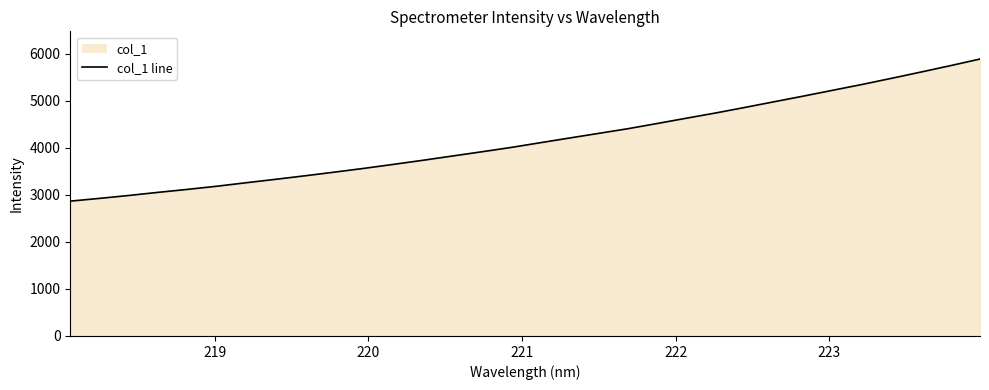

Reading right to left, what are all the values shown in this chart?

5891.4	5751.9	5616.4	5483.5	5353.5	5229.8	5105.8	4985.3	4864.2	4745.7	4634.0	4521.1	4409.8	4310.4	4210.9	4110.4	4009.3	3917.1	3827.2	3736.8	3650.2	3565.5	3485.9	3408.2	3333.4	3260.6	3186.3	3119.0	3055.8	2989.5	2927.3	2868.5